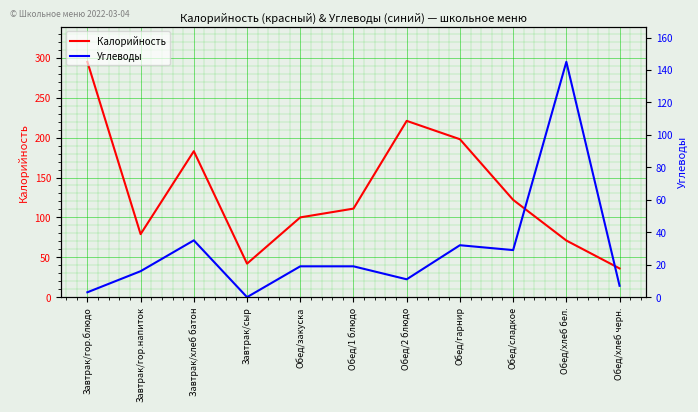

Where is Калорийность nearest to the value 165?

Завтрак/хлеб батон